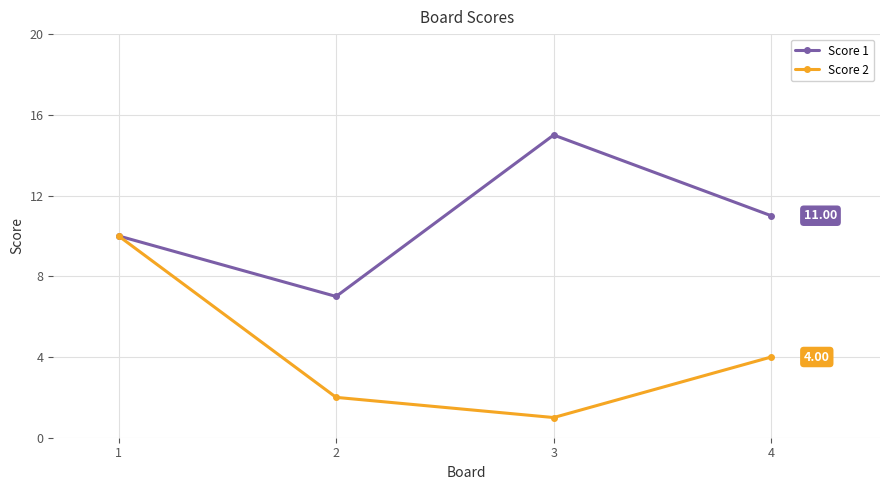

What are all the series names shown in the legend?

Score 1, Score 2